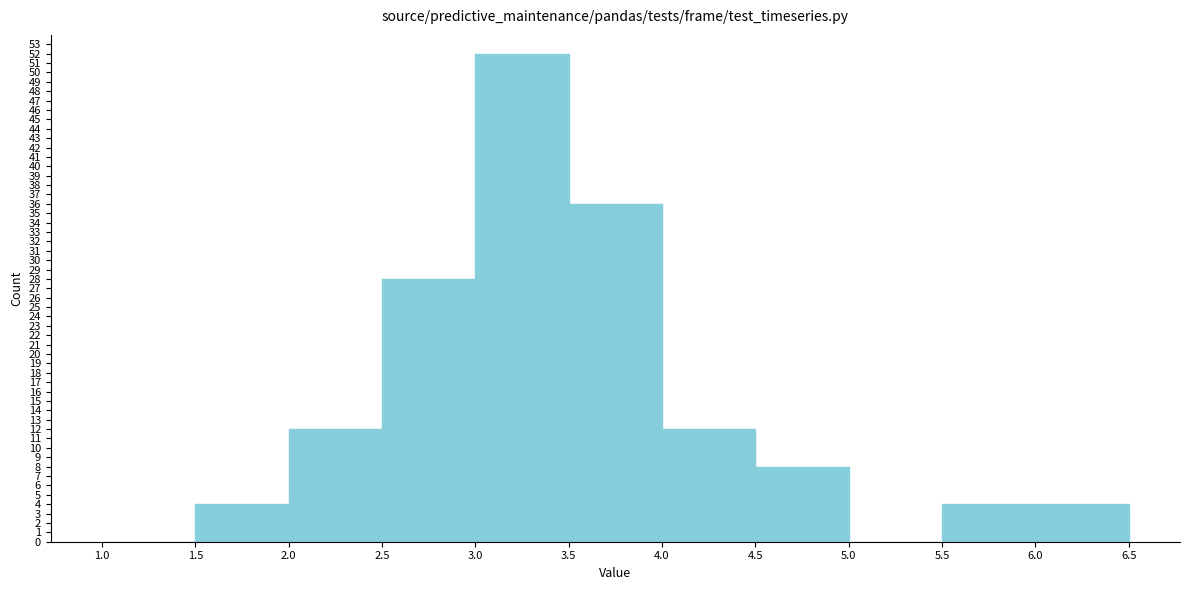

Reading left to right, transcribe this chart: for each bar, give the range it covers on the x-axis and its height. The values are not printed on the chart, so give them approximately, as read against the axis.

1.0 to 1.5: 0
1.5 to 2.0: 4
2.0 to 2.5: 12
2.5 to 3.0: 28
3.0 to 3.5: 52
3.5 to 4.0: 36
4.0 to 4.5: 12
4.5 to 5.0: 8
5.0 to 5.5: 0
5.5 to 6.0: 4
6.0 to 6.5: 4